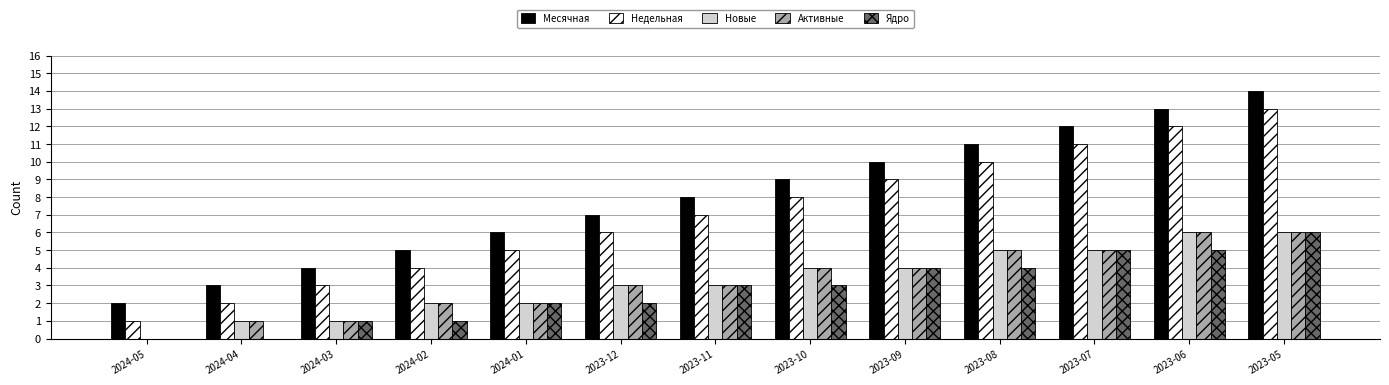

What is the total value across all series at 2023-11?

24